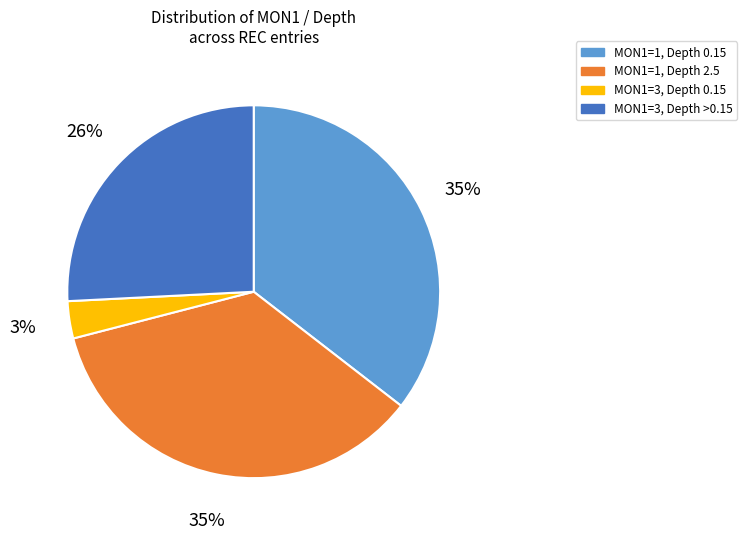

Does any single category account for the majority?

No